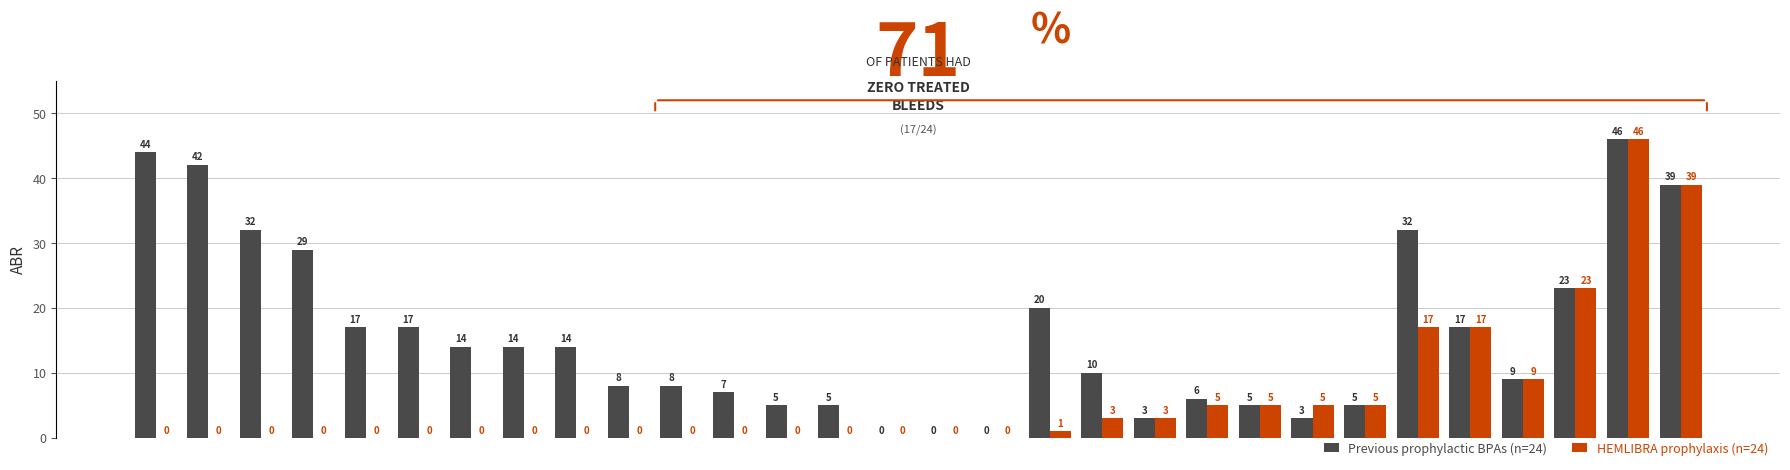

Are the bars grouped side by side (vs. stacked)?

Yes